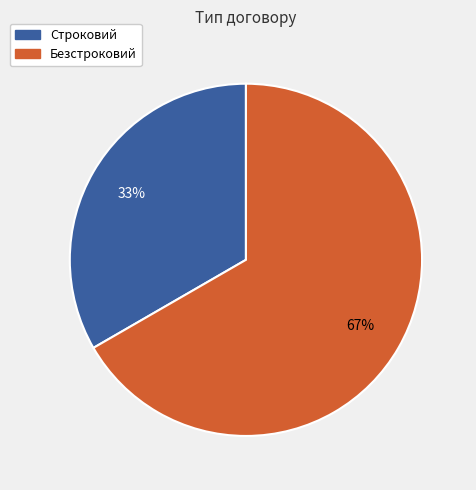

Is it true that Строковий is 33% of the pie?

True